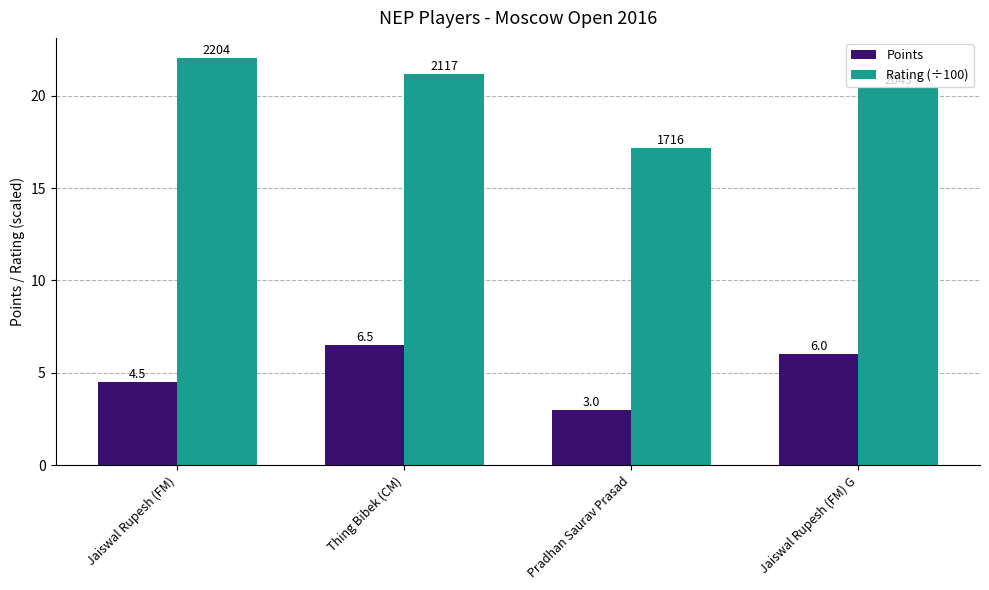

What is the average value of the Points series?

5.0